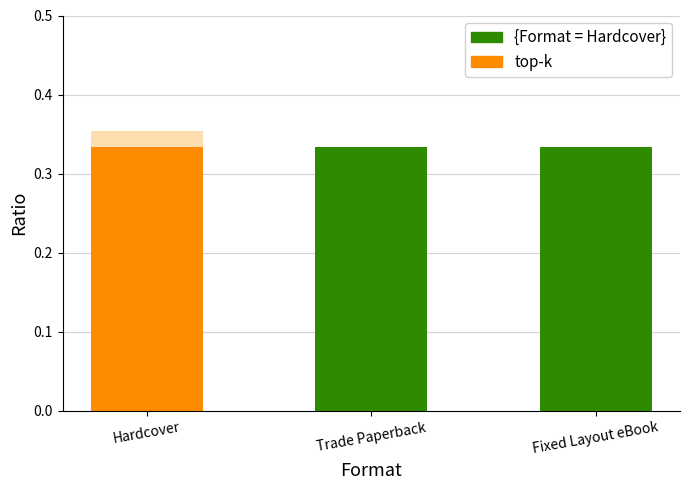

Is the value of Format distribution at Hardcover greater than the value of top-k at Trade Paperback?

Yes